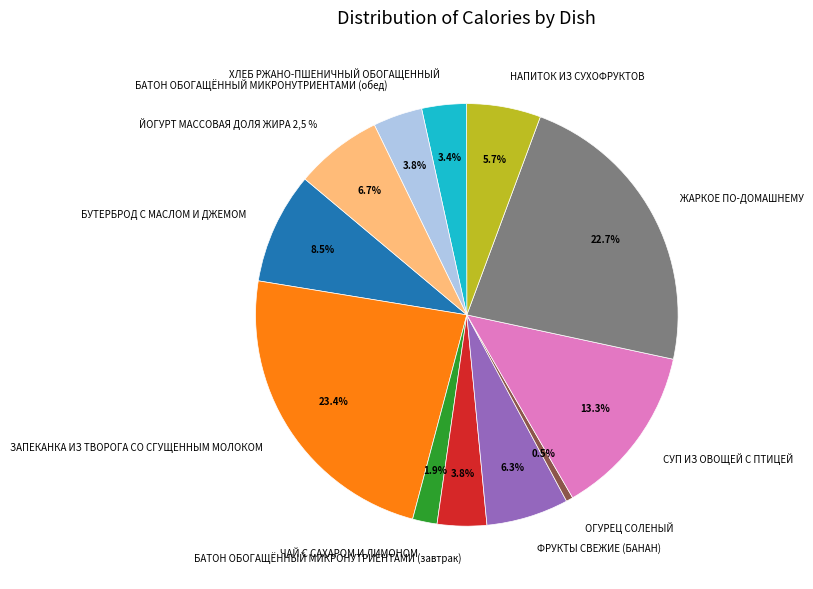

Rank the categories by value from highest to lowest.

ЗАПЕКАНКА ИЗ ТВОРОГА СО СГУЩЕННЫМ МОЛОКОМ, ЖАРКОЕ ПО-ДОМАШНЕМУ, СУП ИЗ ОВОЩЕЙ С ПТИЦЕЙ, БУТЕРБРОД С МАСЛОМ И ДЖЕМОМ, ЙОГУРТ МАССОВАЯ ДОЛЯ ЖИРА 2,5 %, ФРУКТЫ СВЕЖИЕ (БАНАН), НАПИТОК ИЗ СУХОФРУКТОВ, БАТОН ОБОГАЩЁННЫЙ МИКРОНУТРИЕНТАМИ (завтрак), БАТОН ОБОГАЩЁННЫЙ МИКРОНУТРИЕНТАМИ (обед), ХЛЕБ РЖАНО-ПШЕНИЧНЫЙ ОБОГАЩЕННЫЙ, ЧАЙ С САХАРОМ И ЛИМОНОМ, ОГУРЕЦ СОЛЕНЫЙ